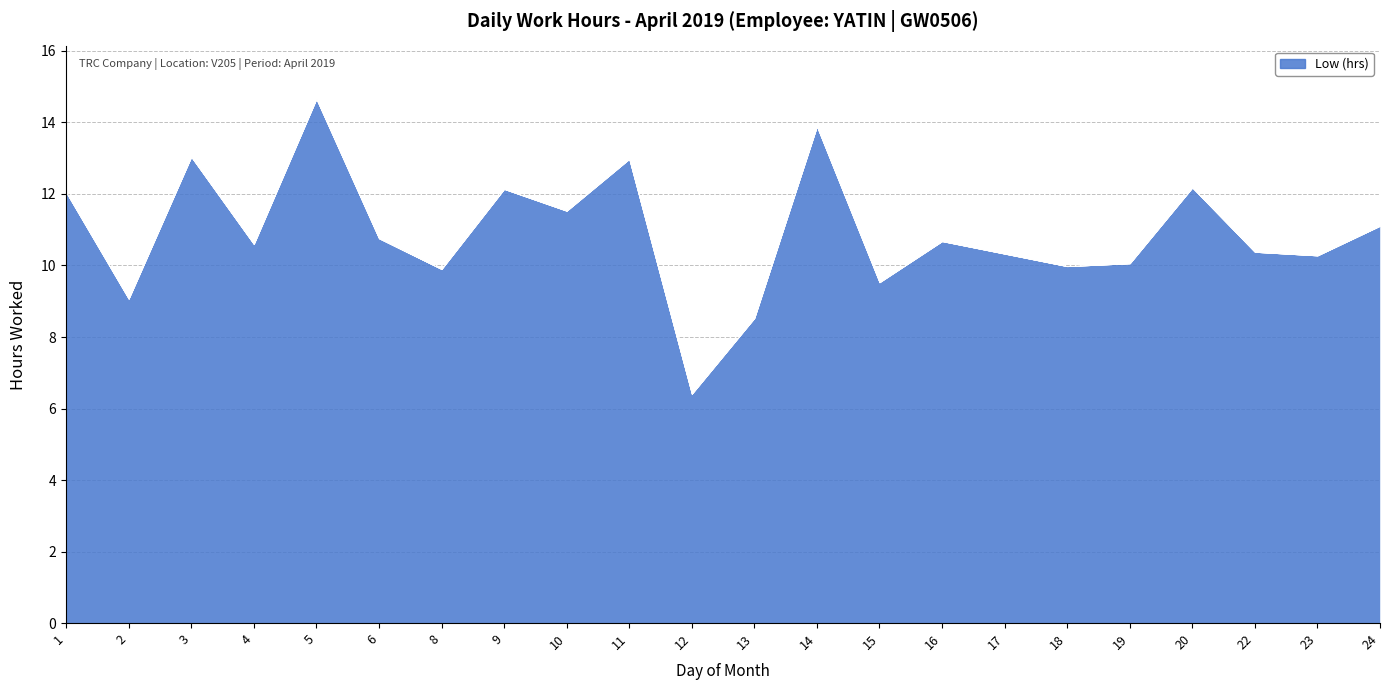

What is the difference between the highest and lowest values at 12?

6.4